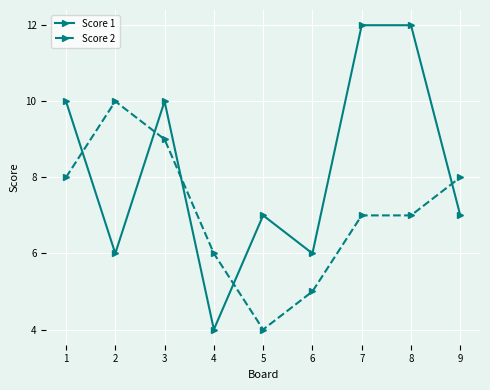

At which label does Score 1 reach its minimum?

4